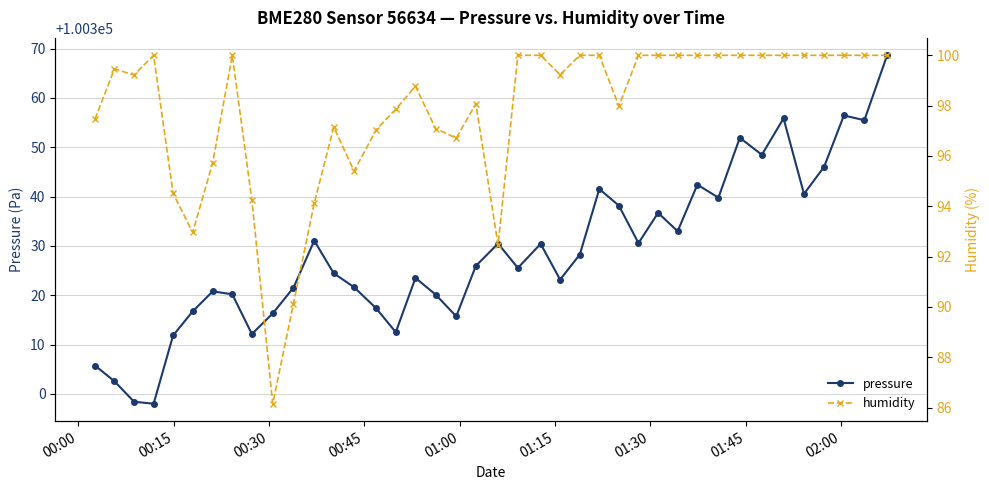

True or false: pressure and humidity cross at least once.

False